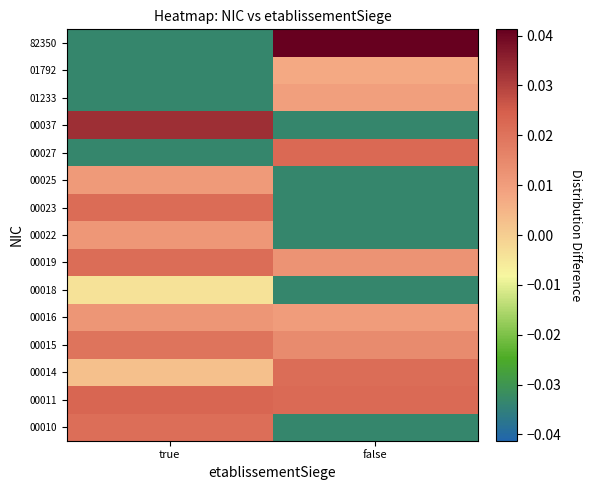

Reading left to right, transcribe all the data shown in this chart.

00010: true=0.0	false=-0.0
00011: true=0.0	false=0.0
00014: true=0.0	false=0.0
00015: true=0.0	false=0.0
00016: true=0.0	false=0.0
00018: true=-0.0	false=-0.0
00019: true=0.0	false=0.0
00022: true=0.0	false=-0.0
00023: true=0.0	false=-0.0
00025: true=0.0	false=-0.0
00027: true=-0.0	false=0.0
00037: true=0.0	false=-0.0
01233: true=-0.0	false=0.0
01792: true=-0.0	false=0.0
82350: true=-0.0	false=0.0